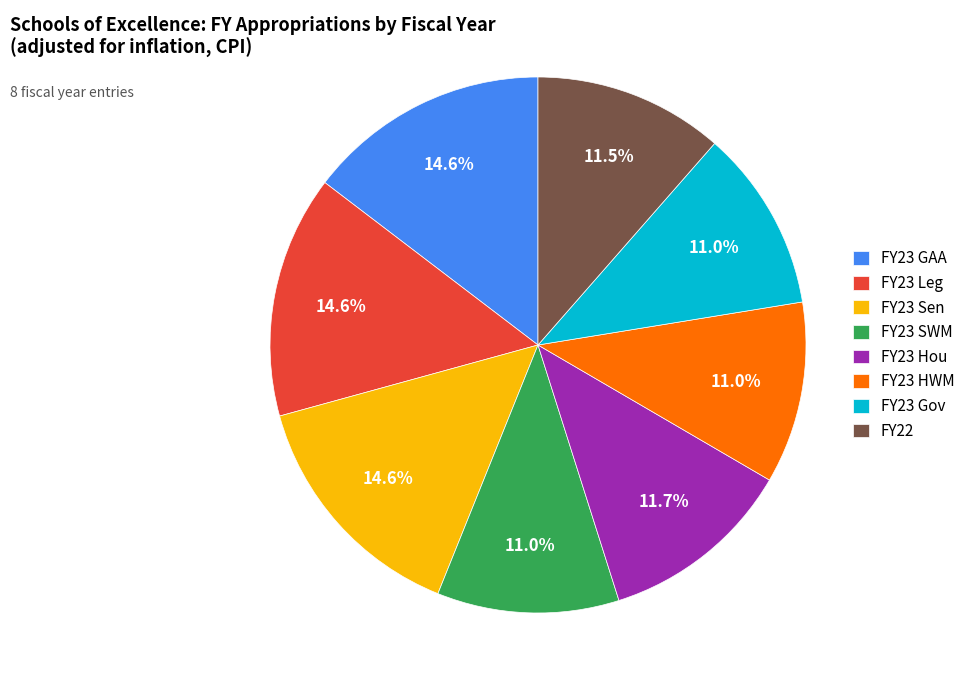

Combined, do FY23 Hou and FY23 HWM account for over 50%?

No